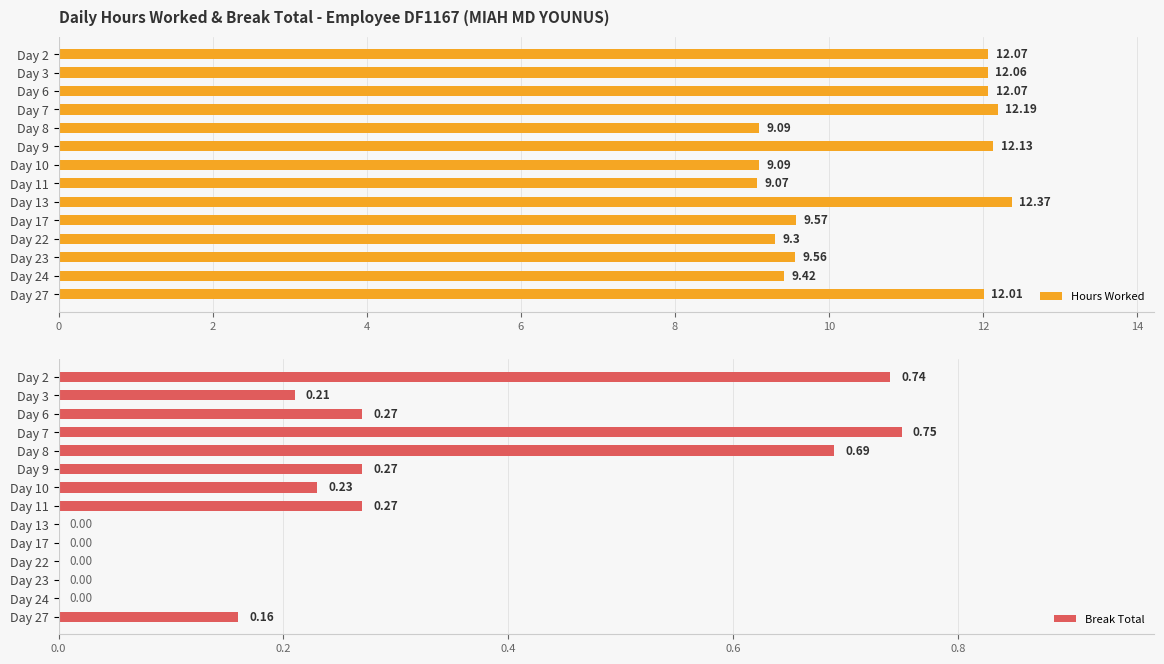

What is the difference between the second highest and minimum values in the Hours Worked series?

3.1